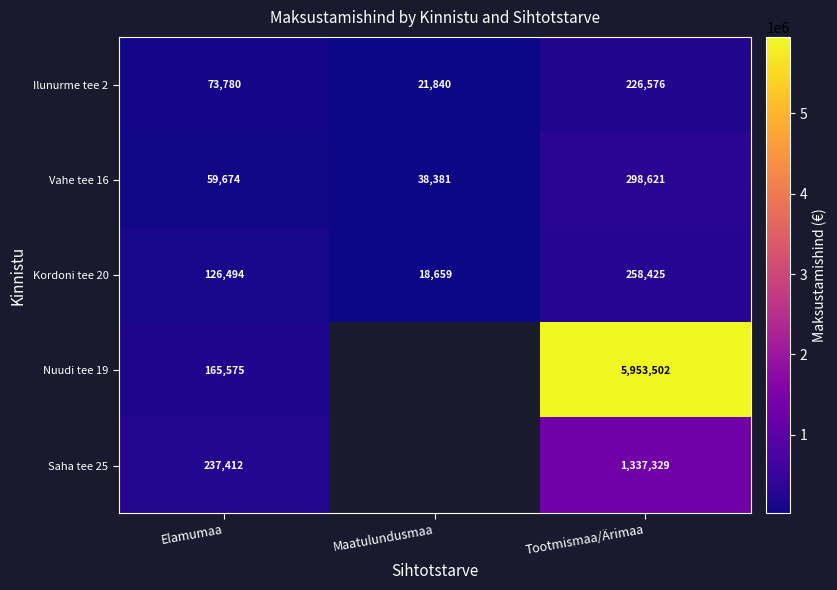

Is it true that Kordoni tee 20 equals 12140 at Maatulundusmaa?

False